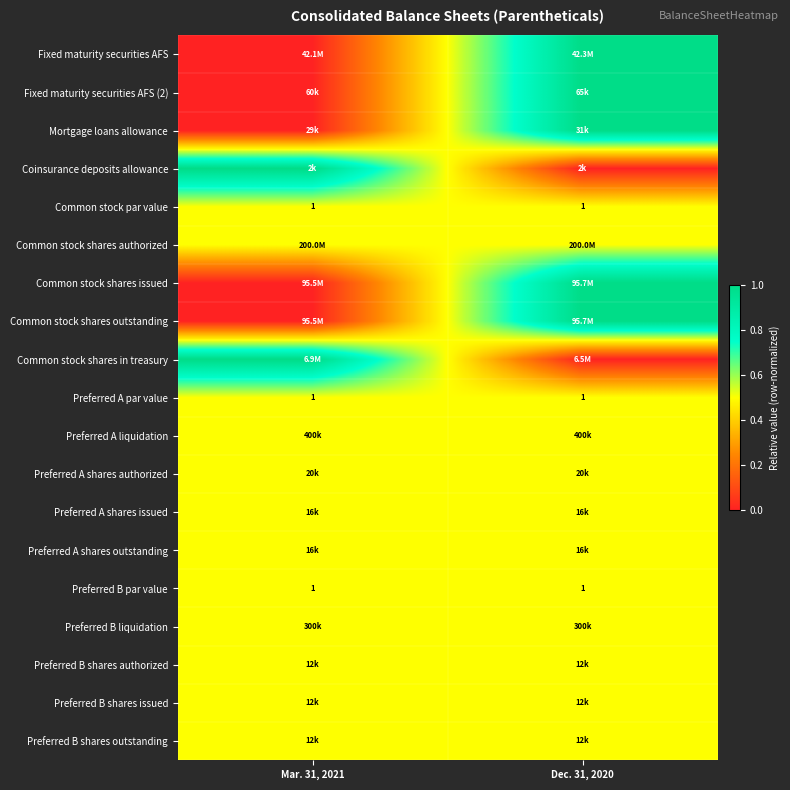

True or false: Preferred A par value has a value of 1.6 at Mar. 31, 2021.

False